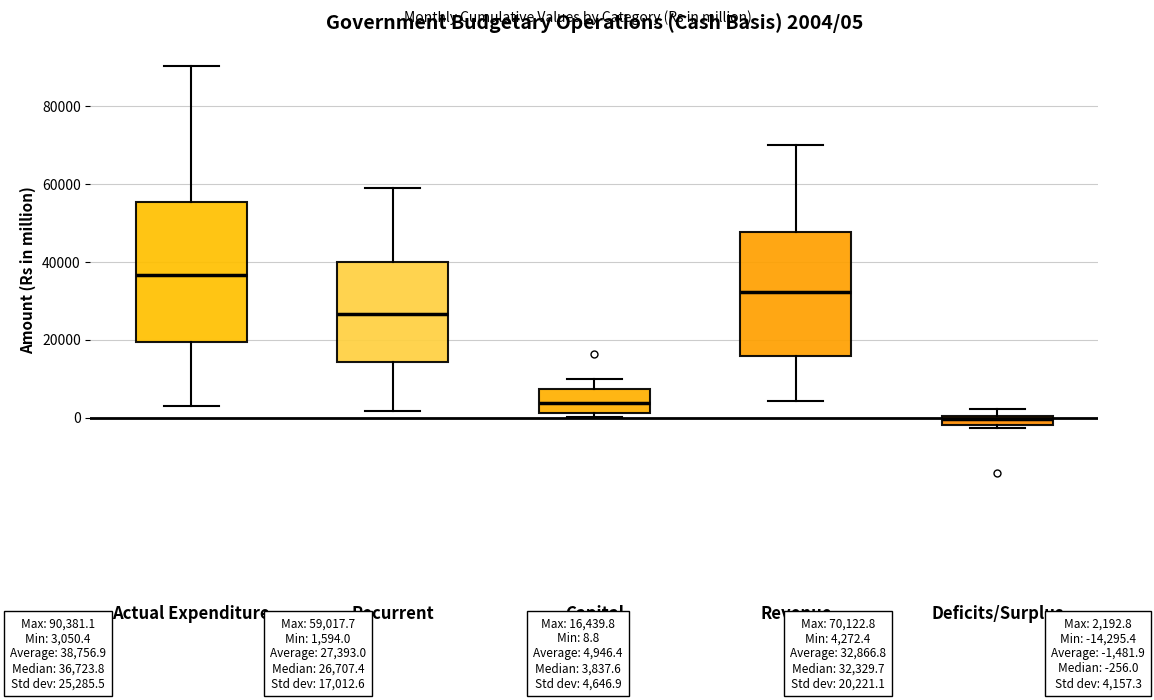

Which box's median line is the lowest?

Deficits/Surplus